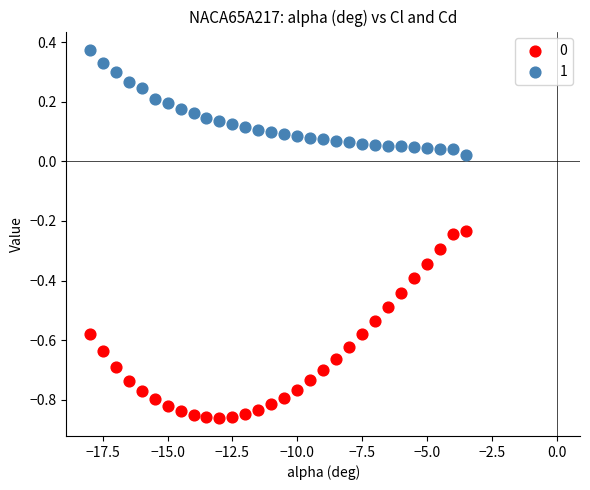

Which series reaches the maximum Y coordinate?

1